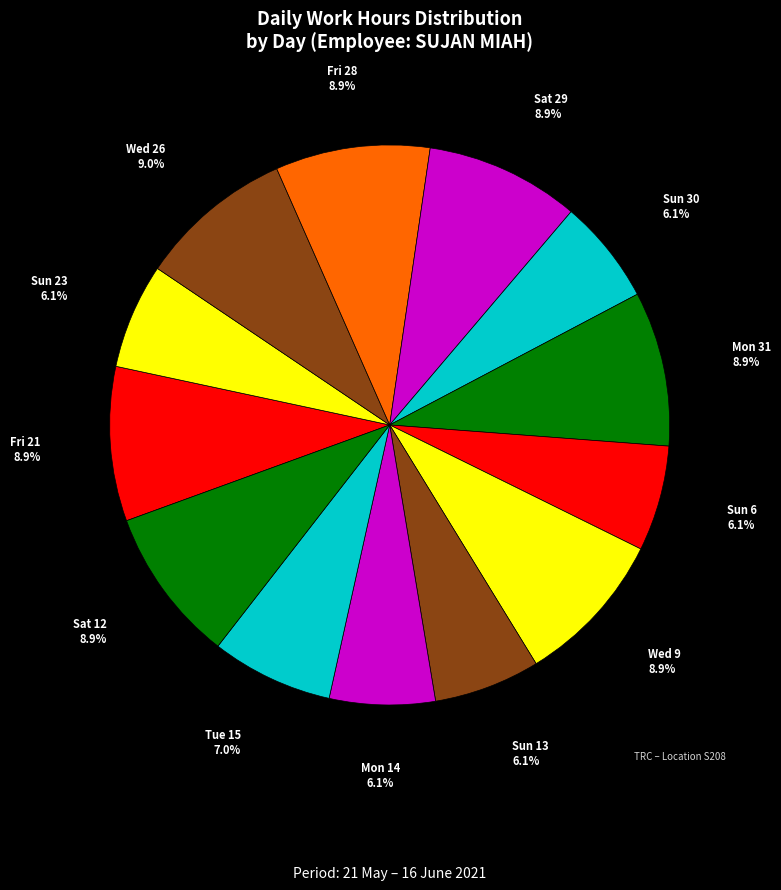

Count the number of slices in the pie.

13